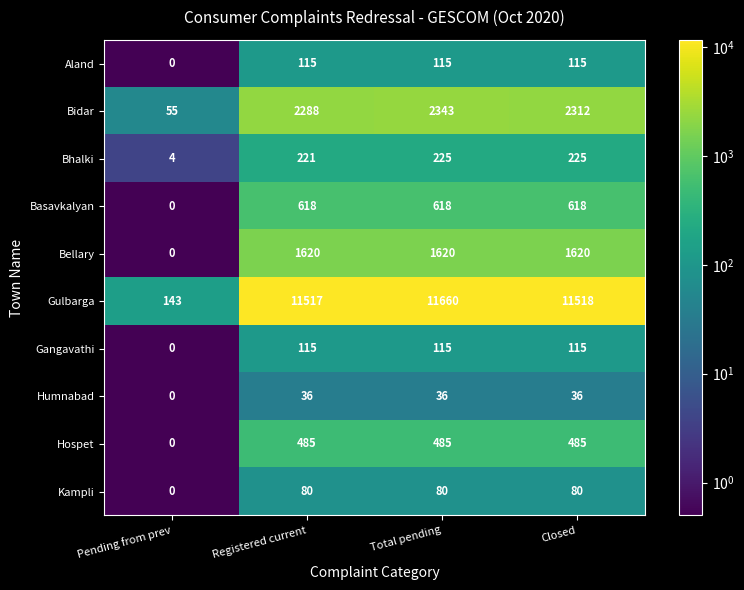

What is the minimum value shown in the chart?

0